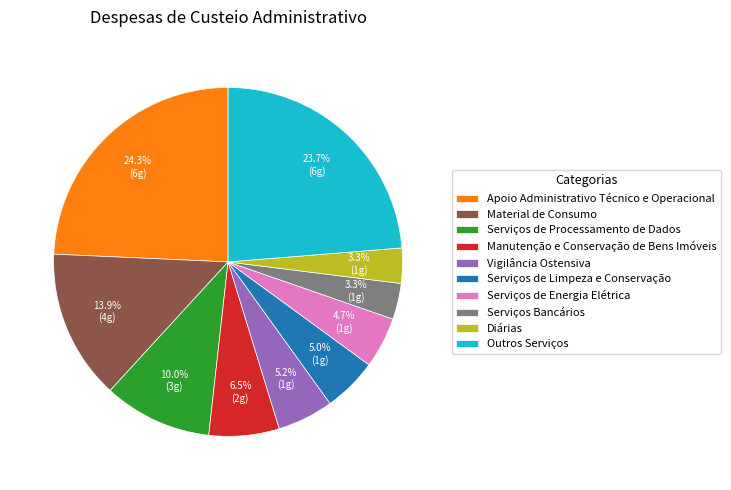

How many slices are in this pie chart?

10